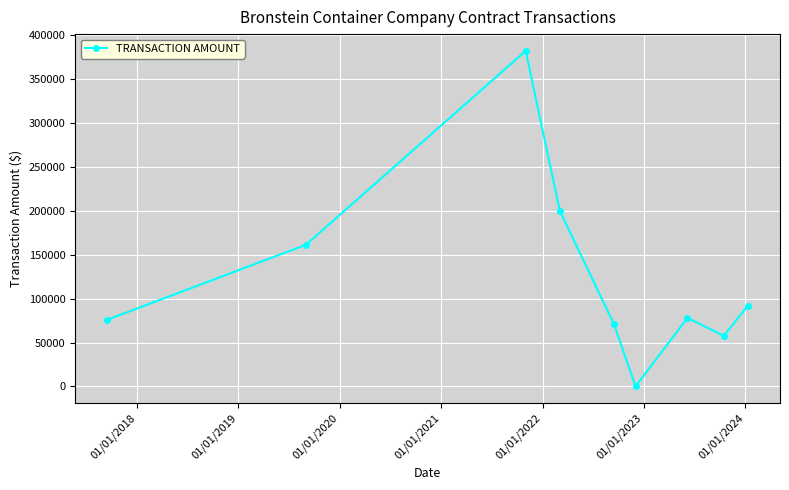

Reading left to right, what are all the values shown in this chart?

75940.0	161260.0	382107.6	200000.0	71000.0	0.0	78000.0	57600.0	92000.0